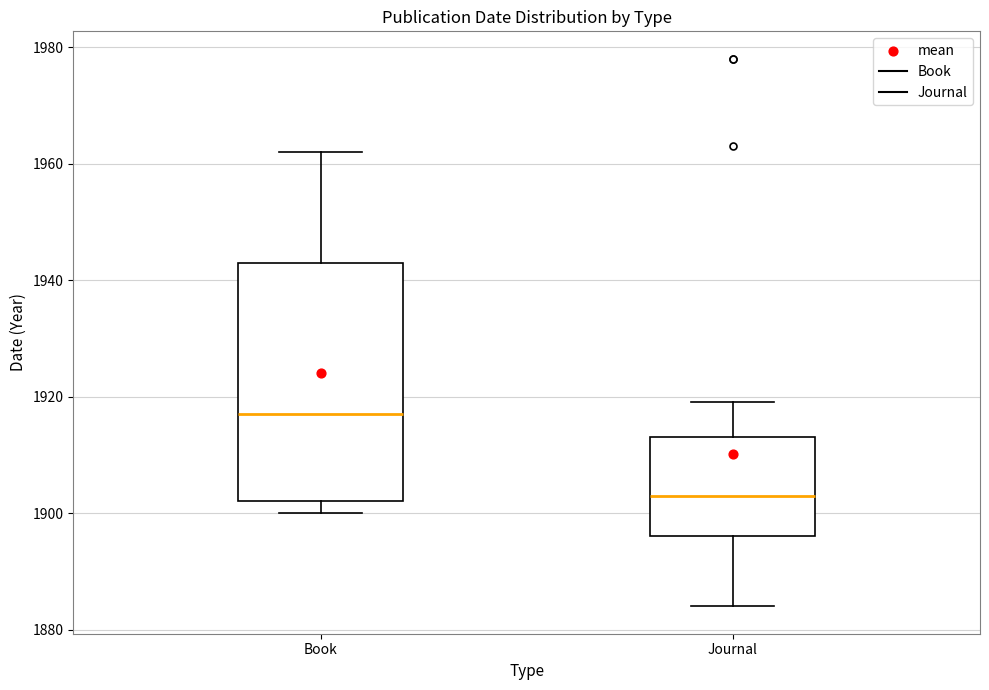

Which box's median line is the lowest?

Journal